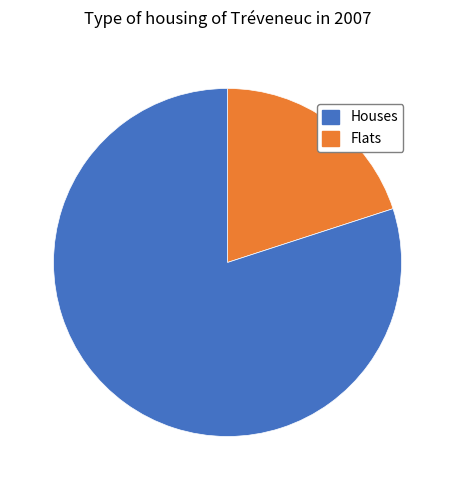

Is there any slice that represents more than half of the pie?

Yes